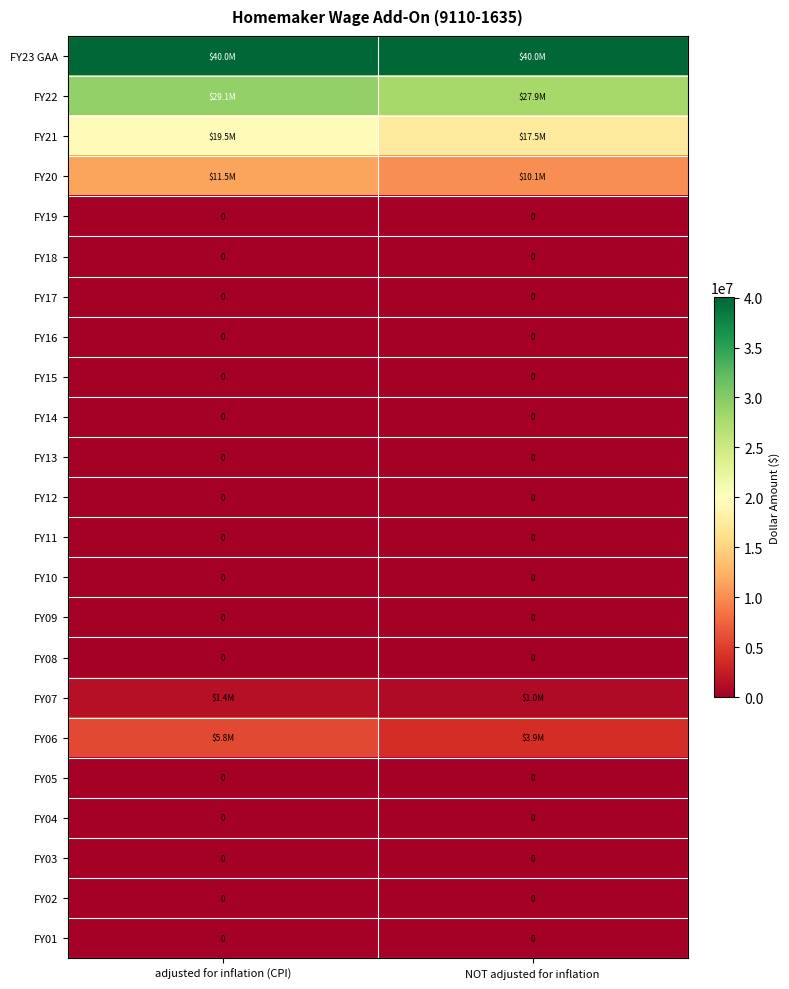

Which label corresponds to the largest value in the chart?

adjusted for inflation (CPI)